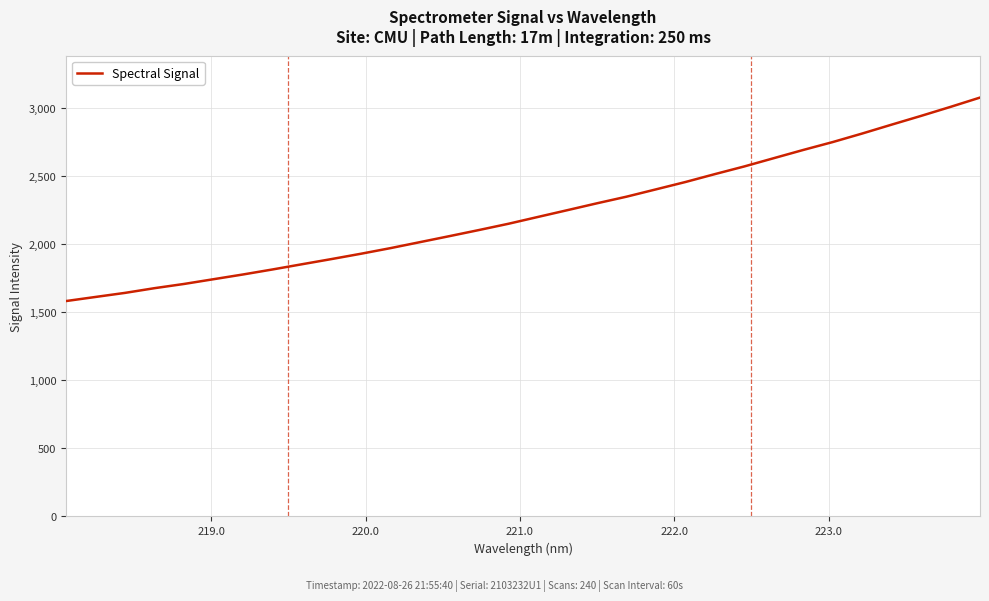

What is the smallest value displayed?

1581.5